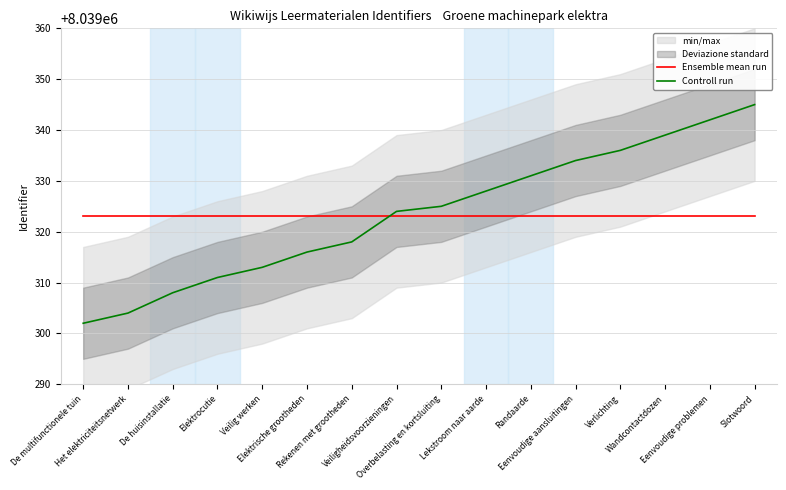

What is the spread (max minus min) of values at Slotwoord?

22